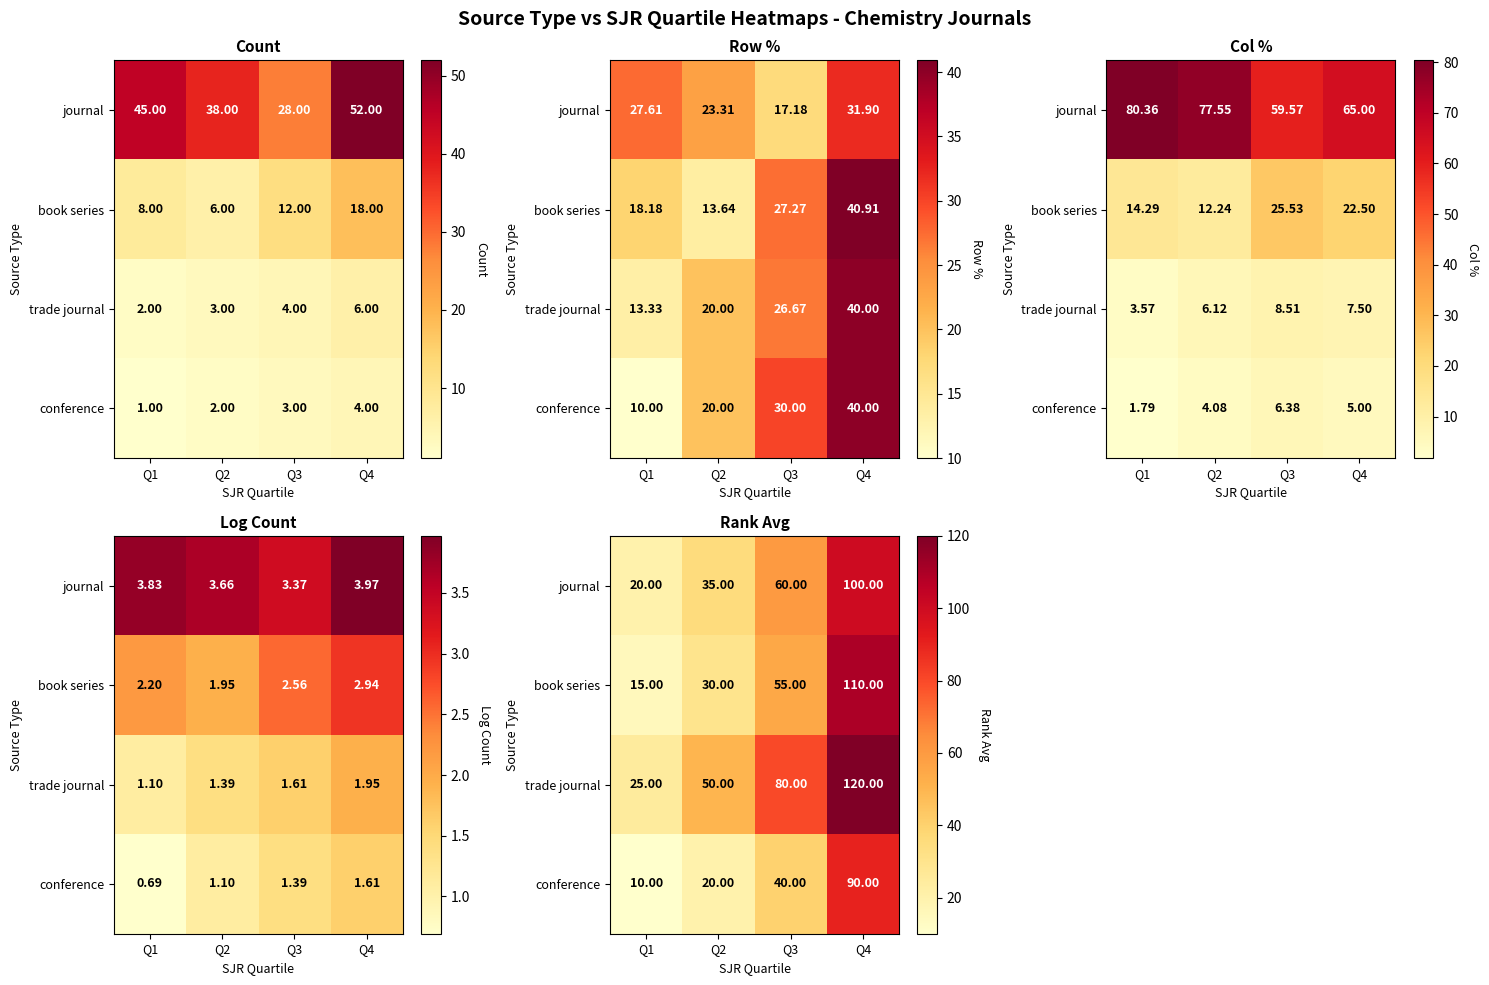

How many series are shown in this chart?

4